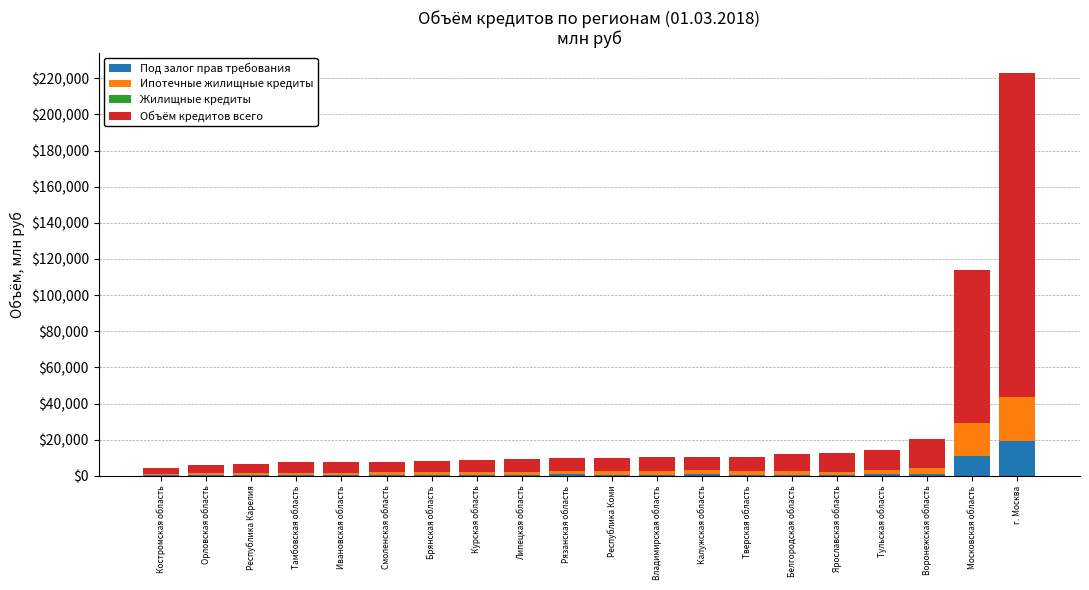

What is the highest value of the Под залог прав требования series?

19204